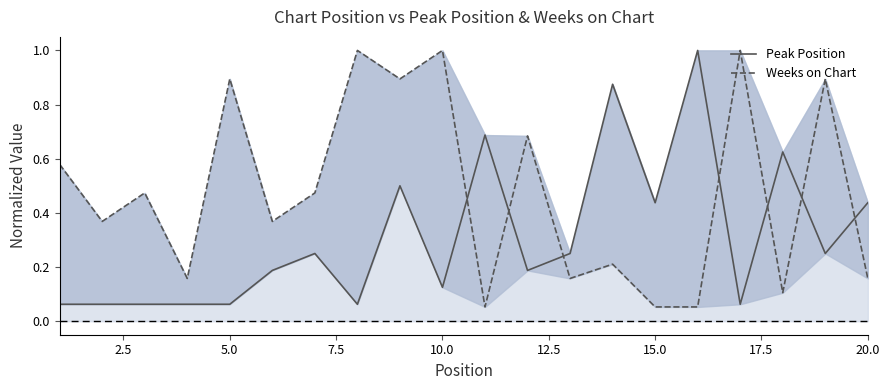

What is the average value of the Weeks on Chart series?

0.5